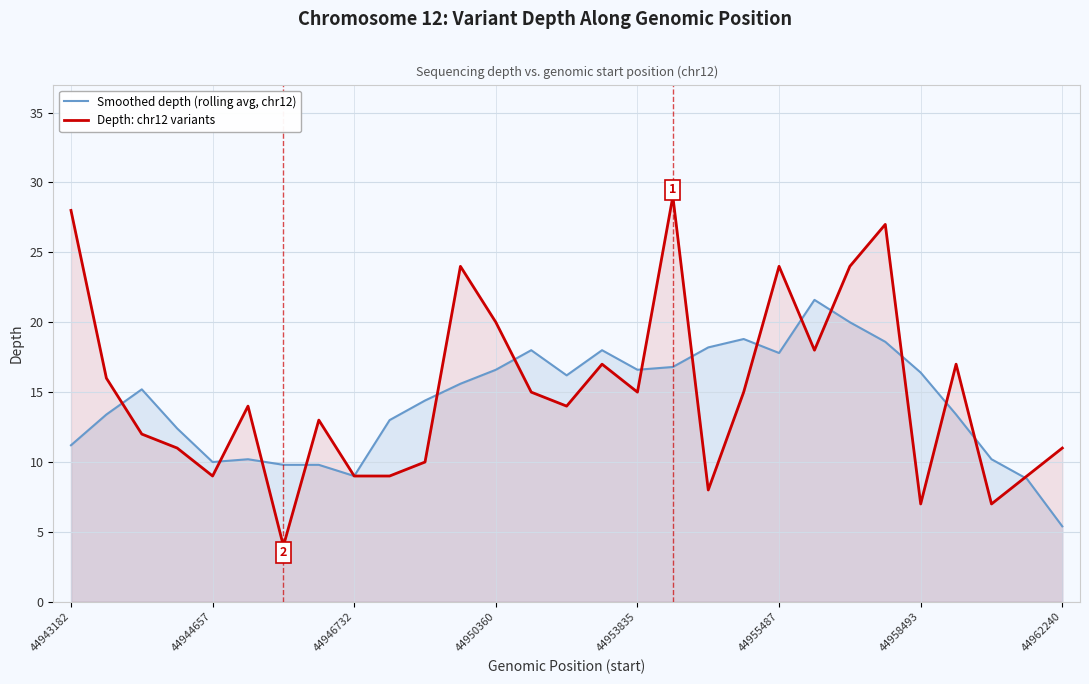

Which series has the largest range (max minus min)?

Depth: chr12 variants